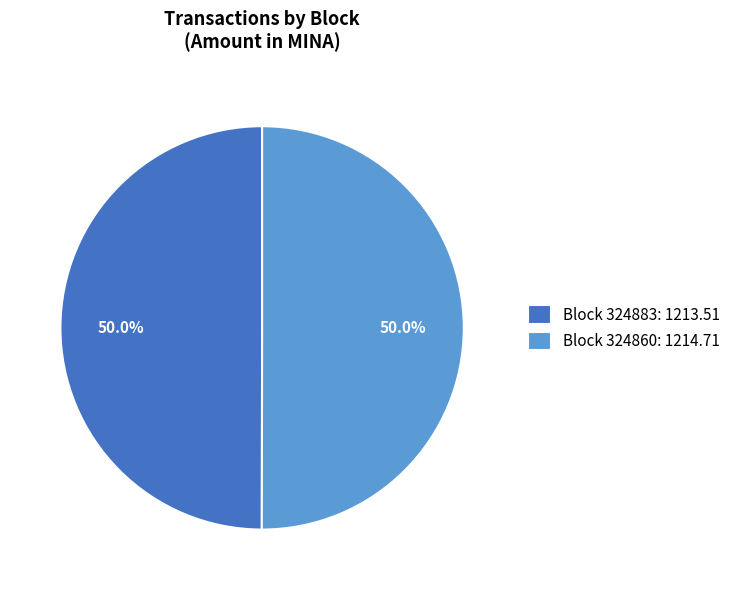

What is the ratio of the value at Block 324860: 1214.71 to the value at Block 324883: 1213.51?

1.0